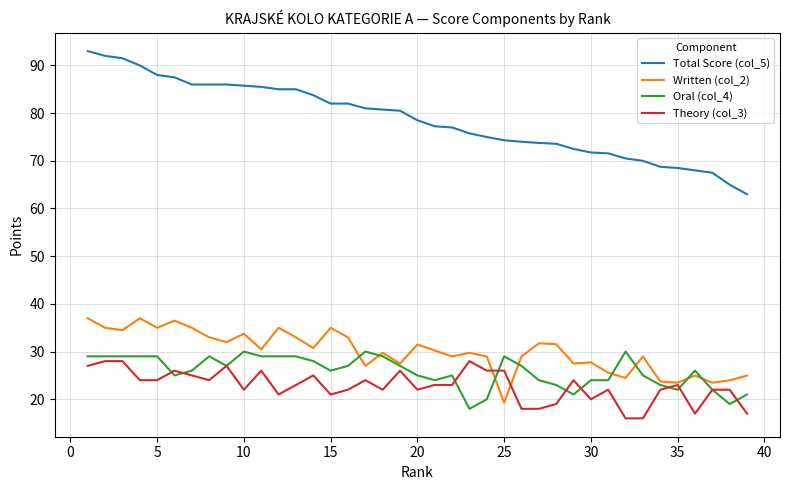

Does the chart display data point markers on the line(s)?

No